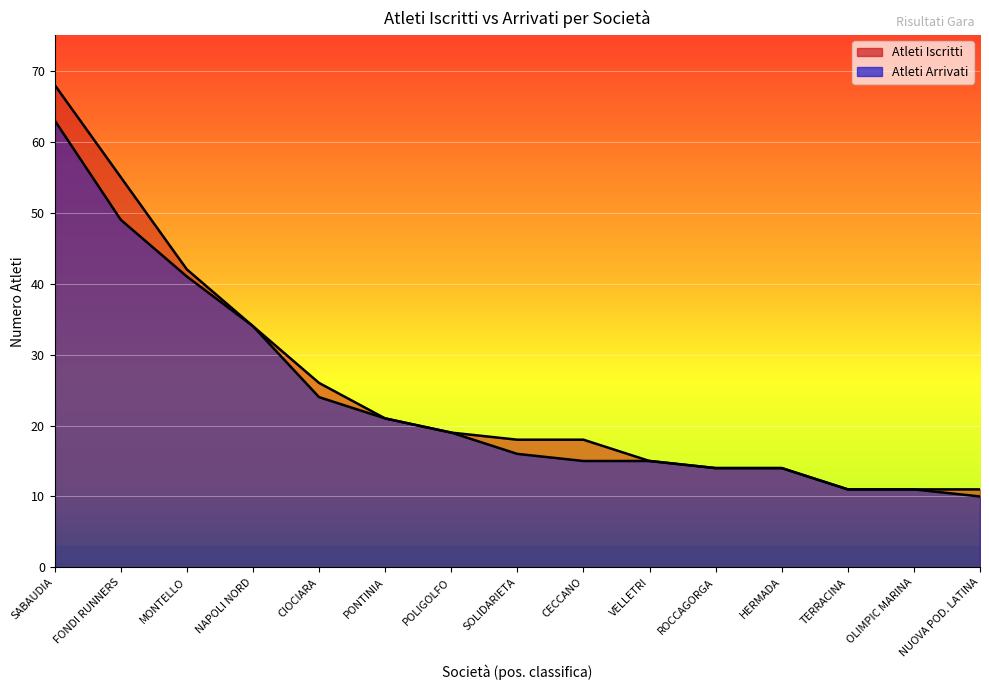

What is the total value across all series at MONTELLO?

83